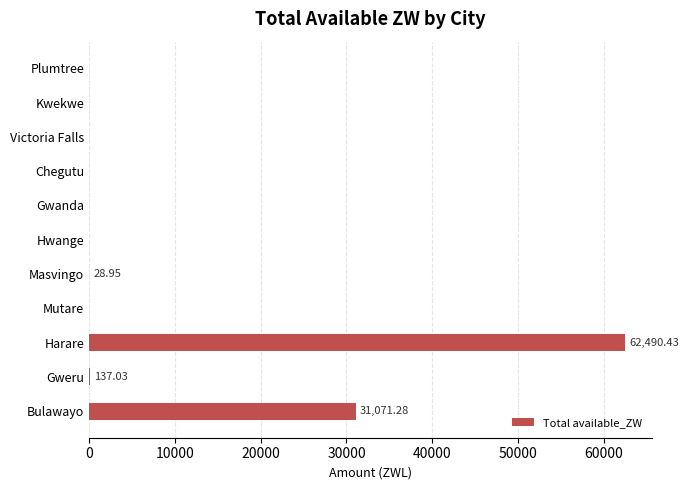

What is the sum of the values at Gwanda and Bulawayo?

31071.3